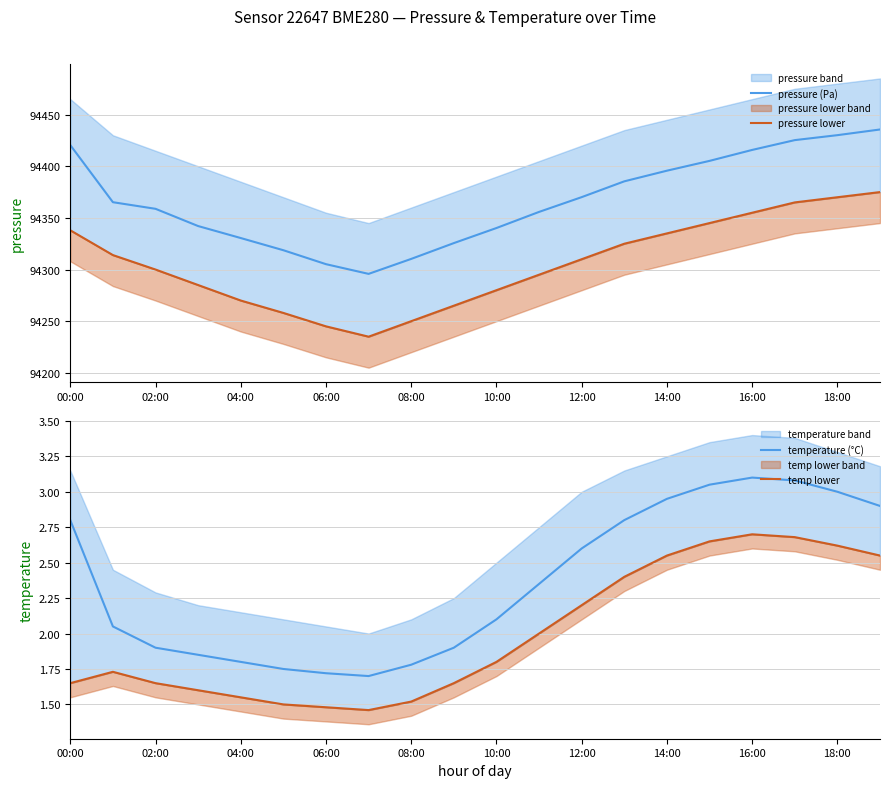

True or false: temperature (°C) has a value of 0.6 at 18:00.

False